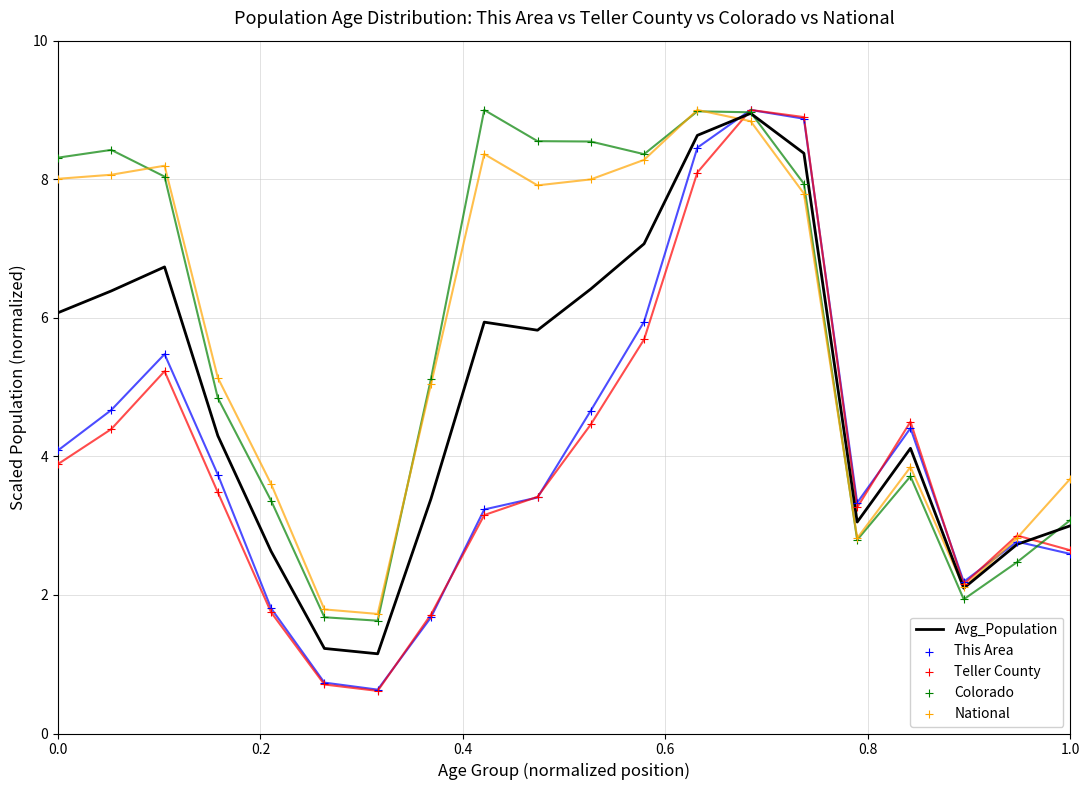

Which series has the largest total across all categories?

Colorado